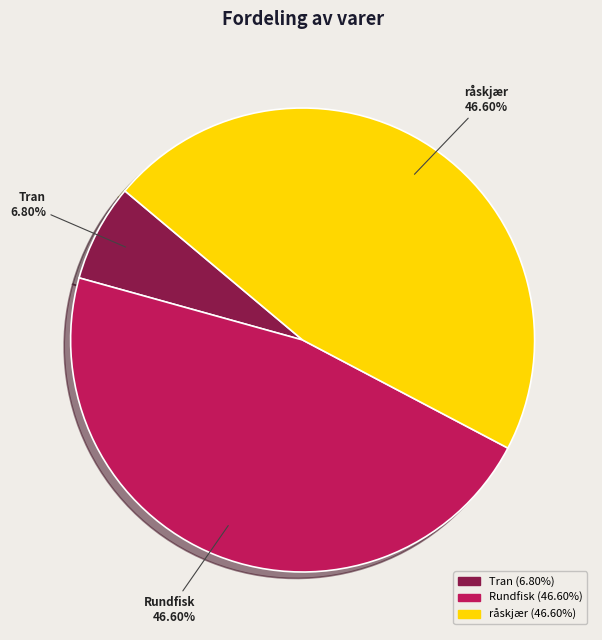

The Rundfisk slice represents 34% of the pie. True or false?

False